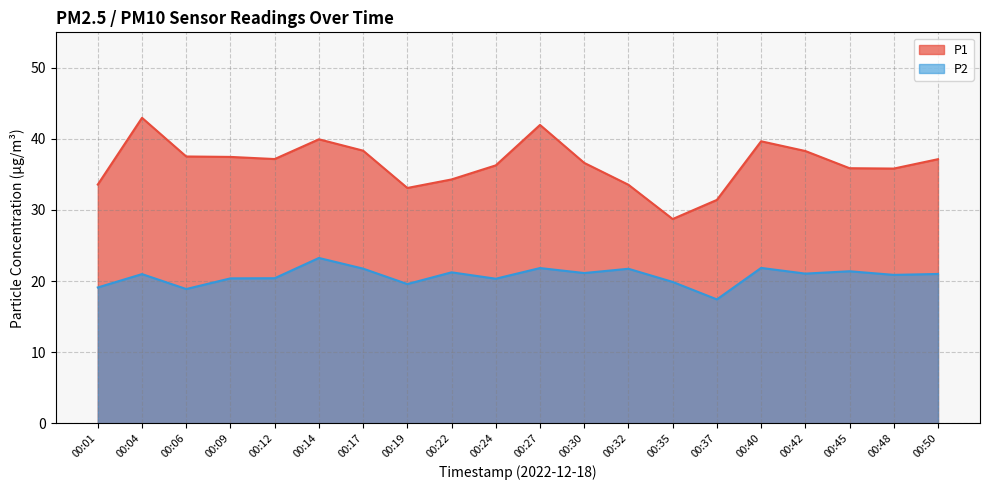

Which has a higher value, 00:48 or 00:45?

00:45